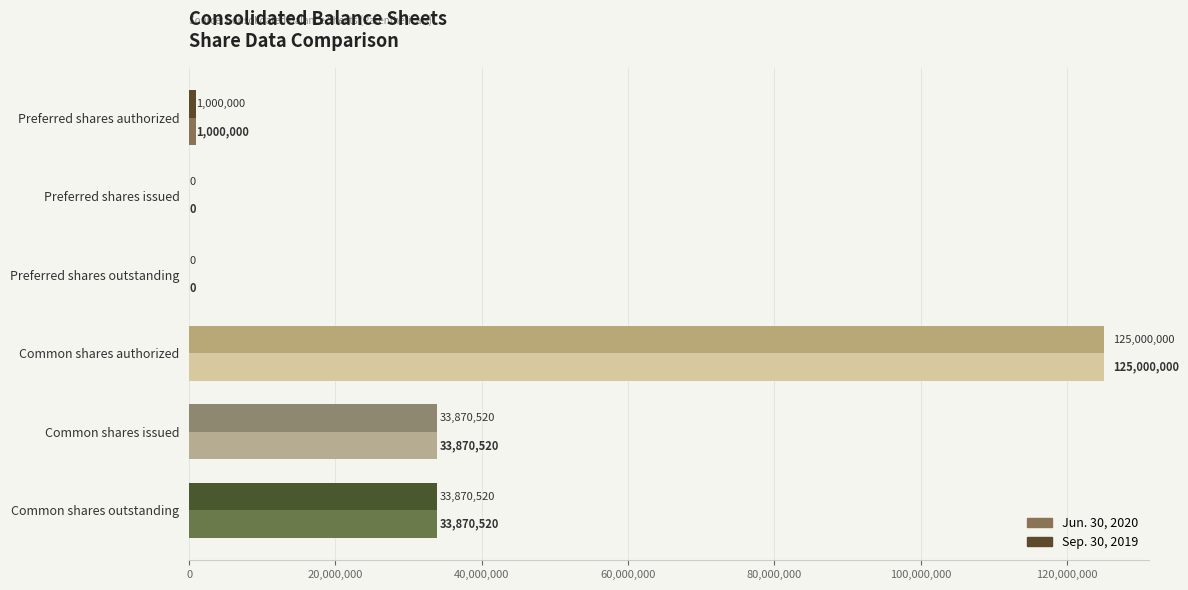

Count the number of data series in this chart.

2